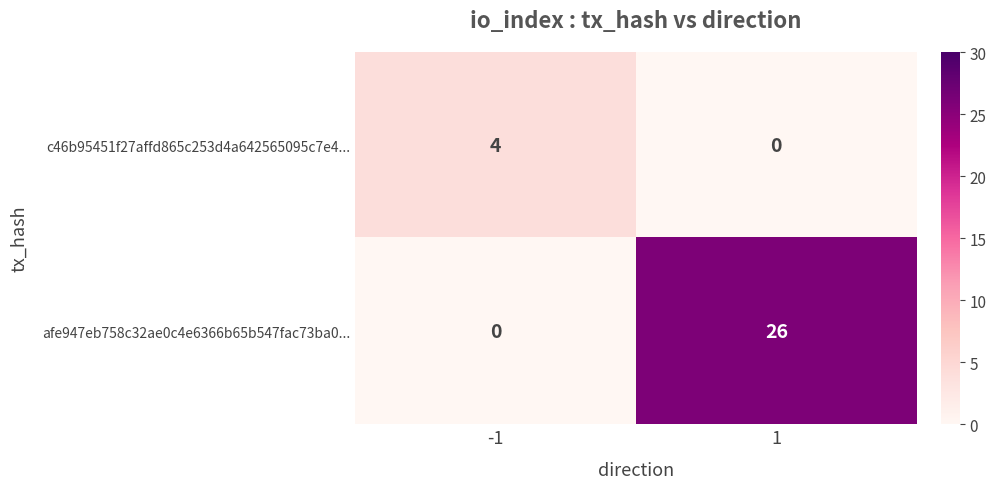

Reading left to right, extract all data points from this chart.

c46b95451f27affd865c253d4a642565095c7e4...: -1=4	1=0
afe947eb758c32ae0c4e6366b65b547fac73ba0...: -1=0	1=26